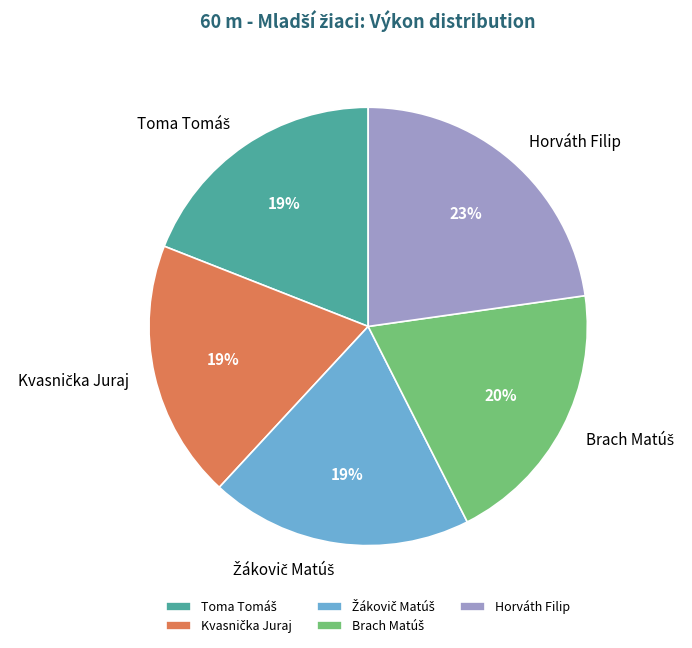

Which slice is the largest?

Horváth Filip